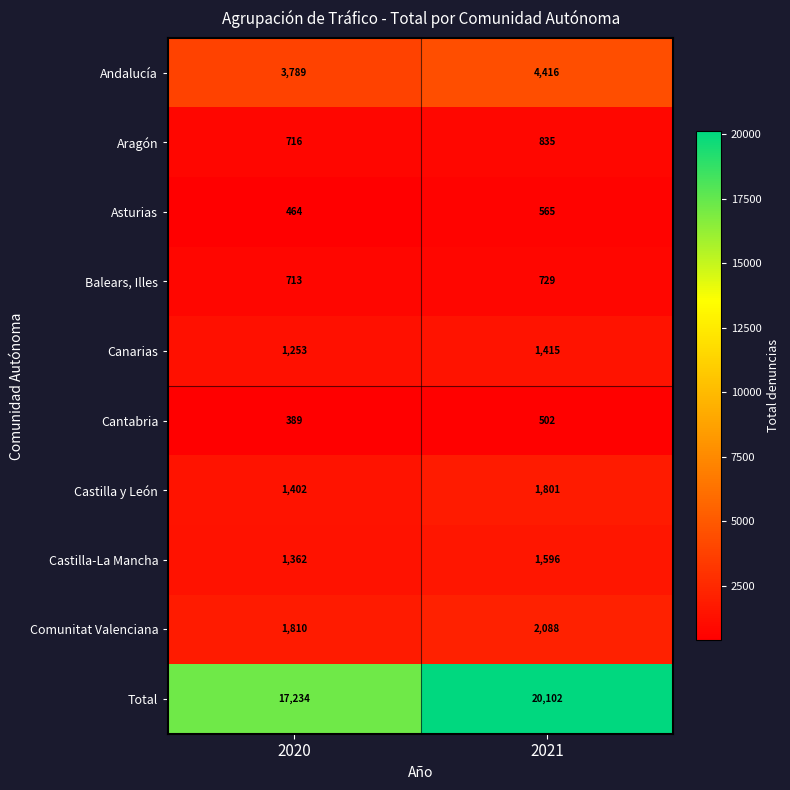

The Castilla-La Mancha series shows 1362 at 2020. True or false?

True